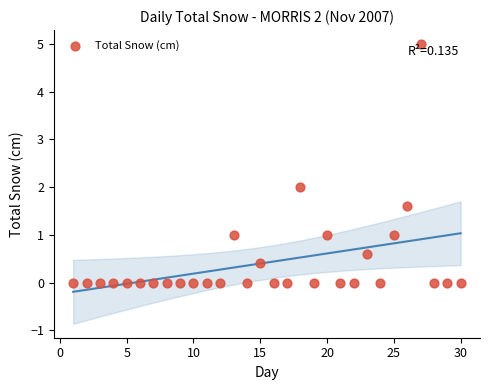

What is the range of Y values (max minus min)?

5.0